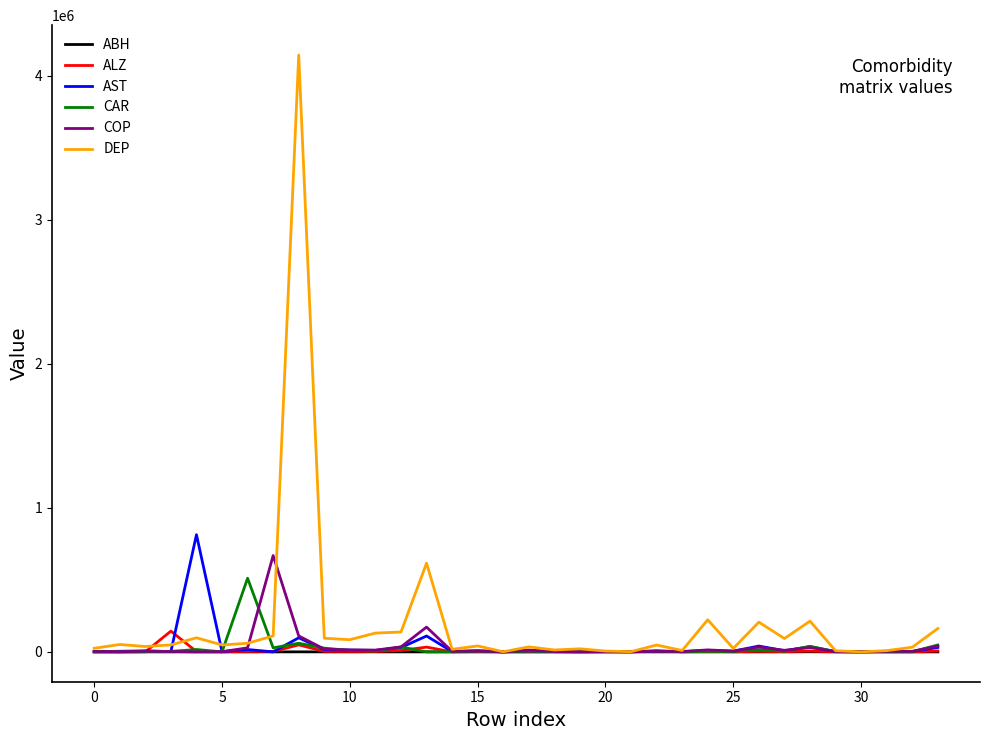

Which series has the widest spread of values?

DEP